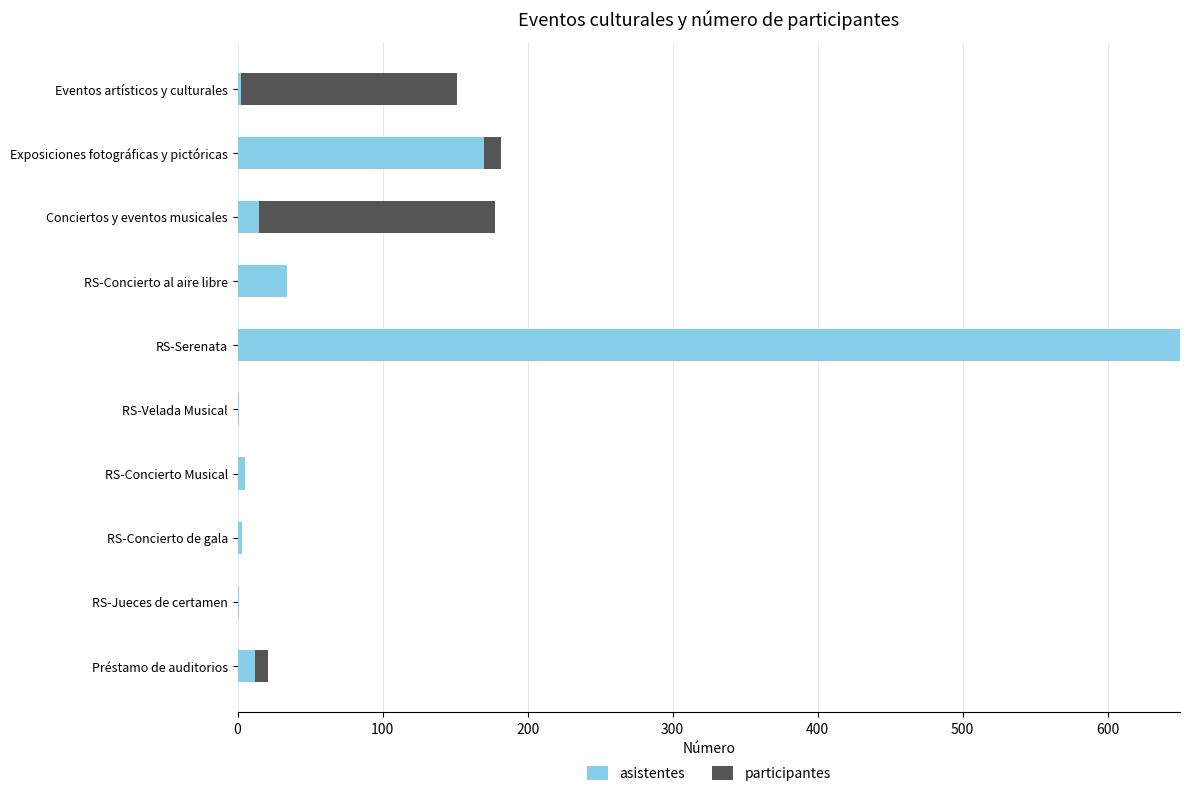

What is the sum of all asistentes values?

892.8